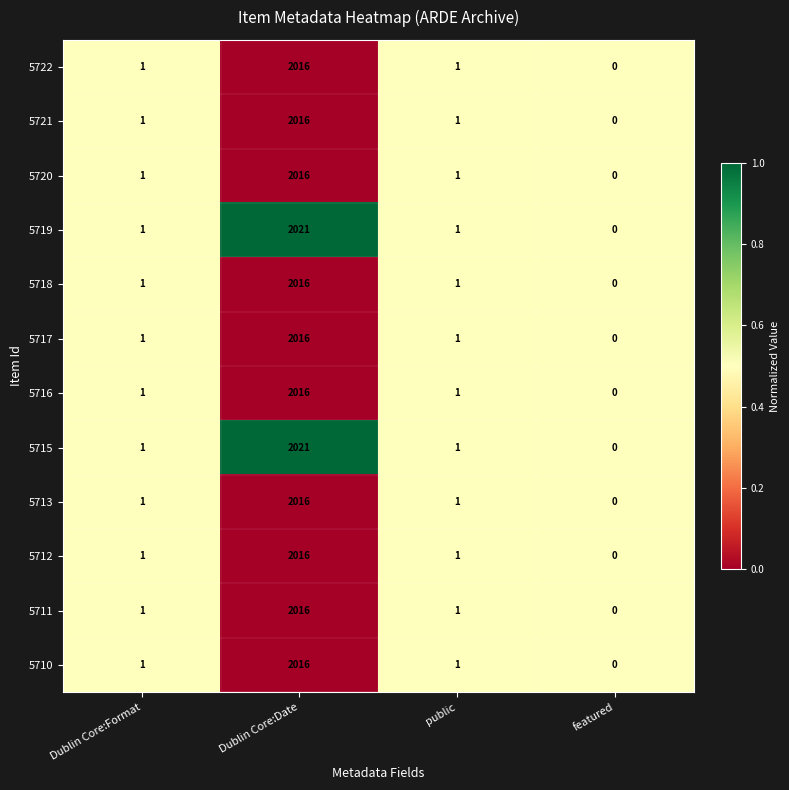

Is it true that 5710 equals 0 at featured?

True